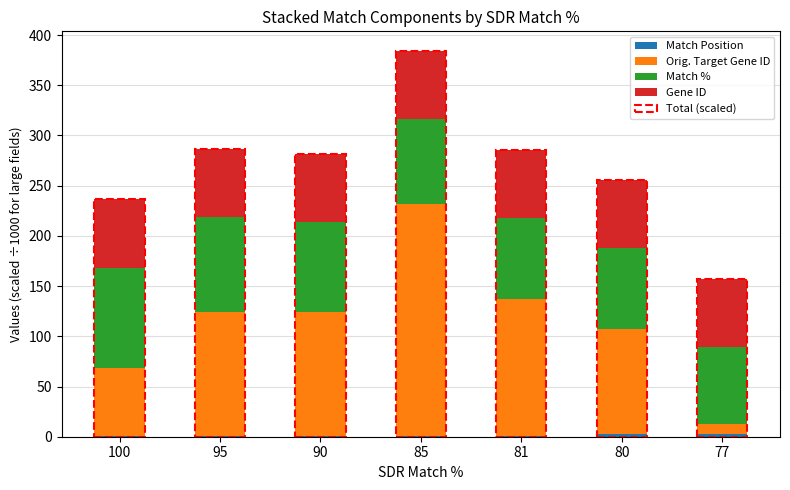

Which series has the largest range (max minus min)?

Orig. Target Gene ID